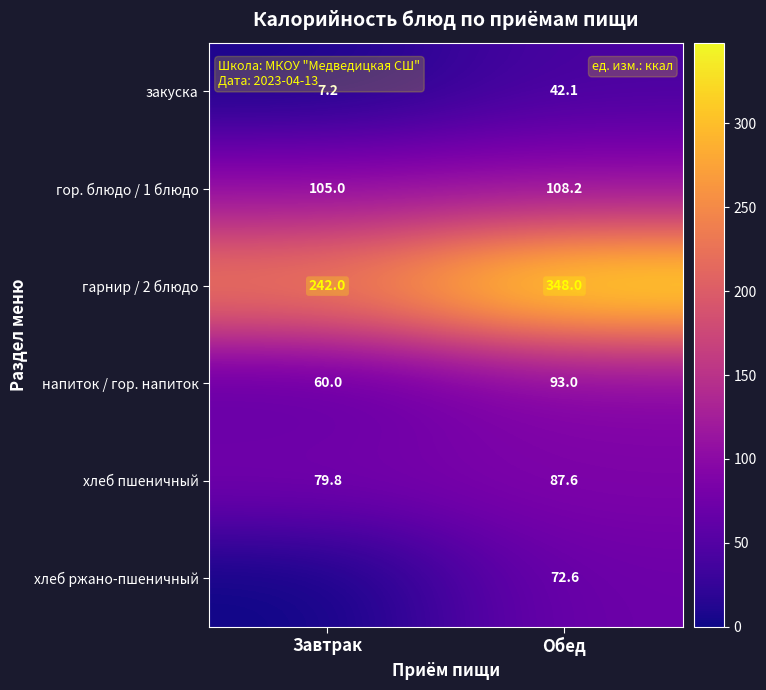

At which label is гарнир / 2 блюдо closest to 295?

Завтрак